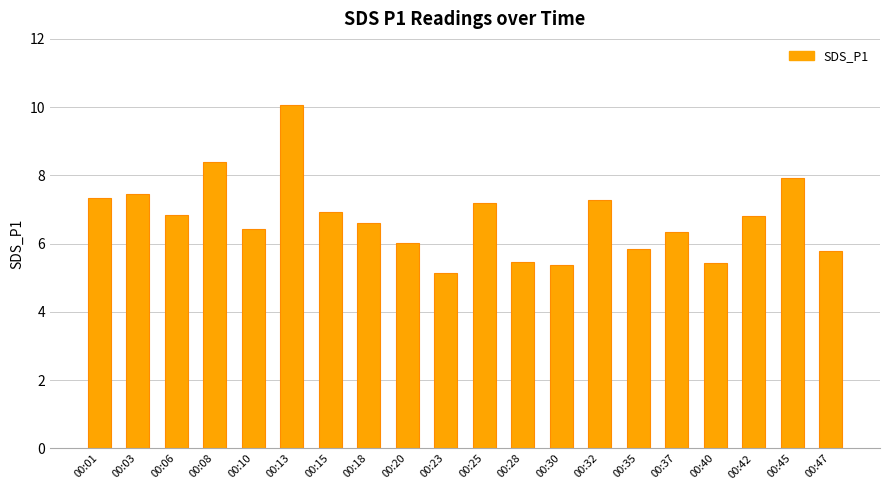

What is the greatest value displayed?

10.1